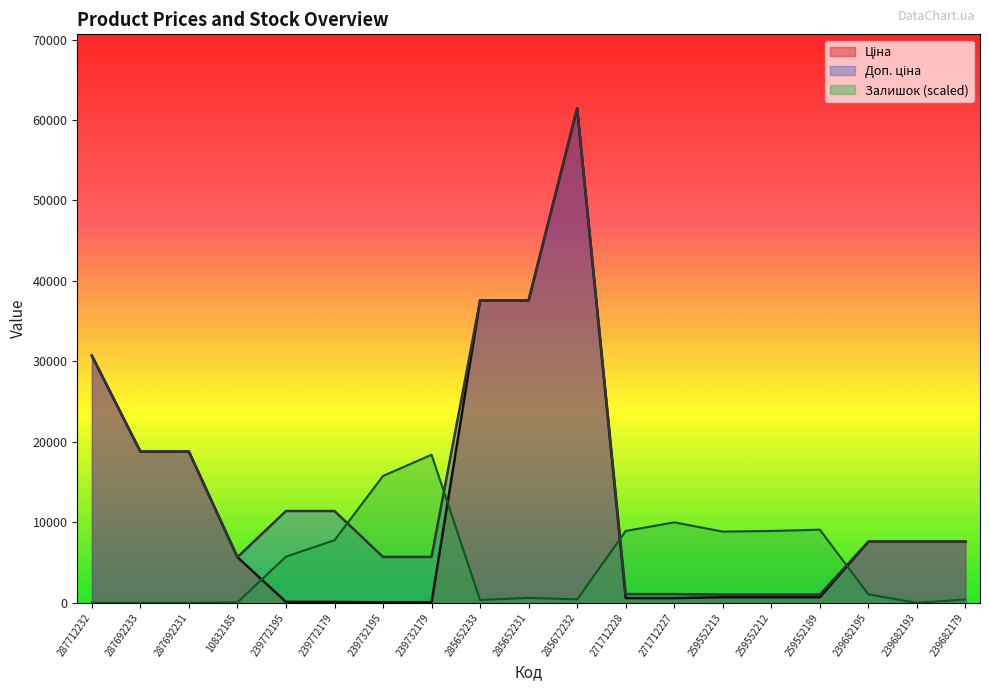

After their last crossing, which series has the higher values: Залишок or Ціна?

Ціна